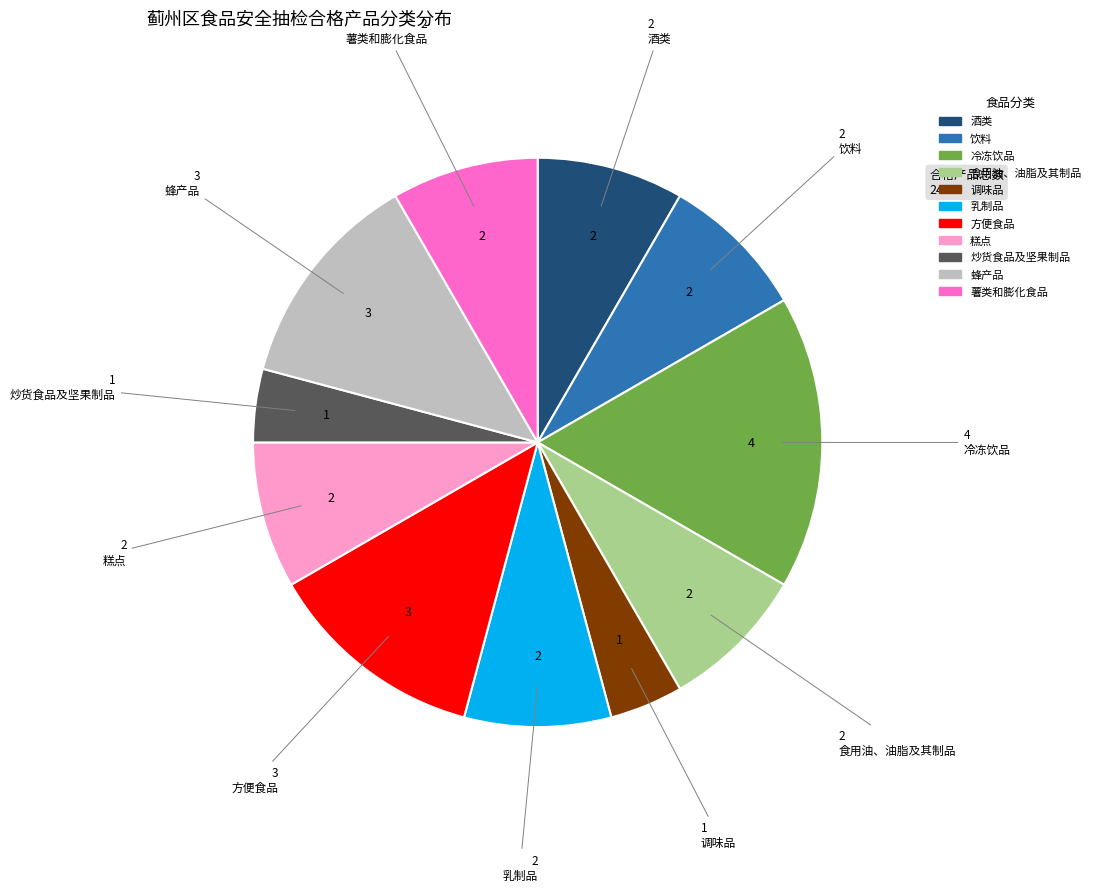

What is the ratio of the value at 蜂产品 to the value at 乳制品?

1.5